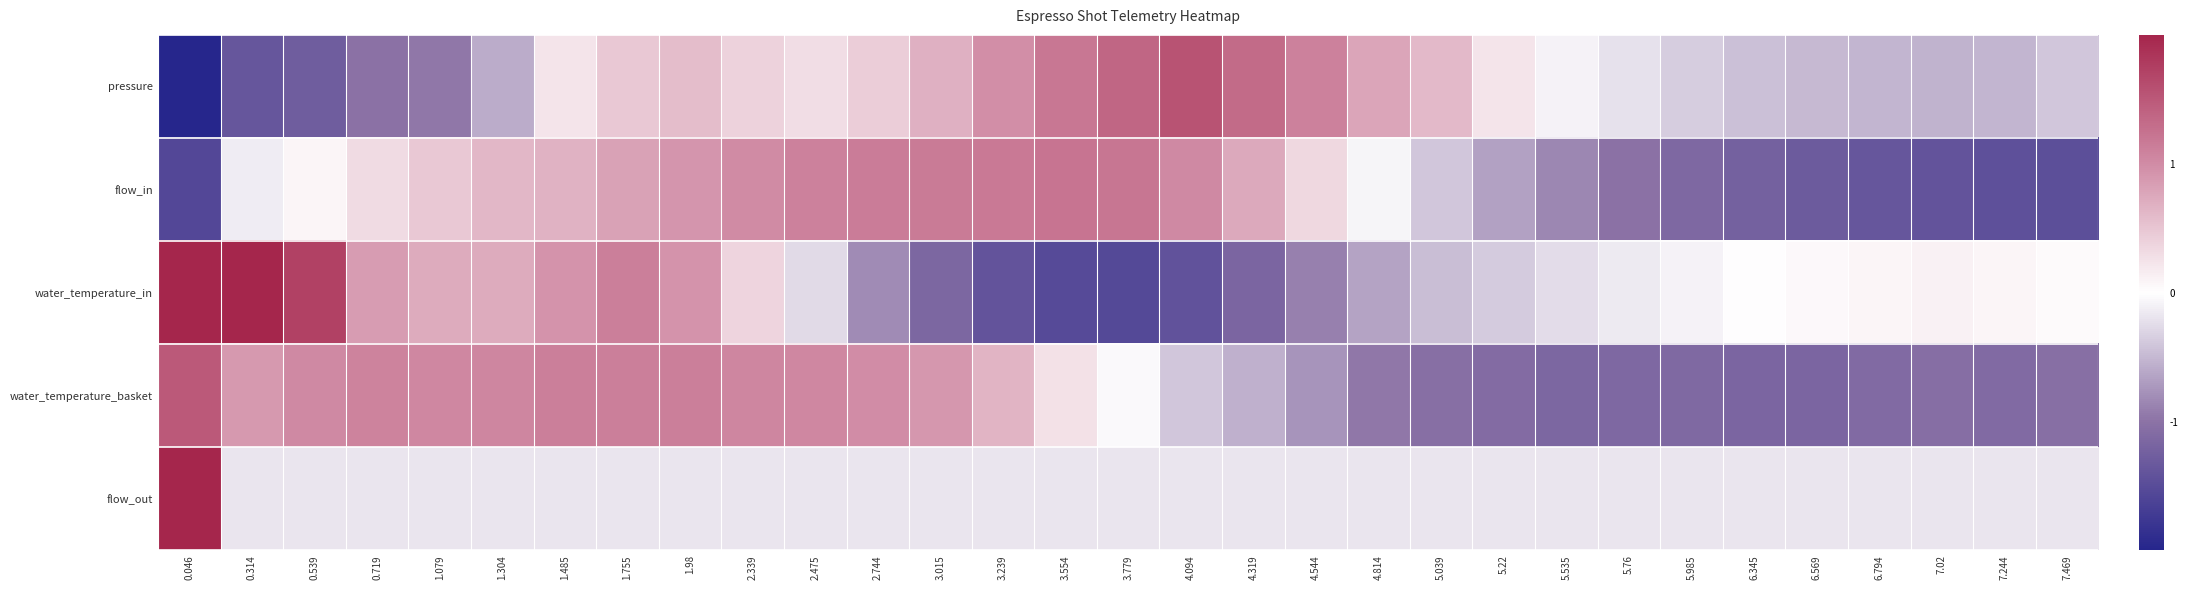

What is the spread (max minus min) of values at 5.039?

1.6